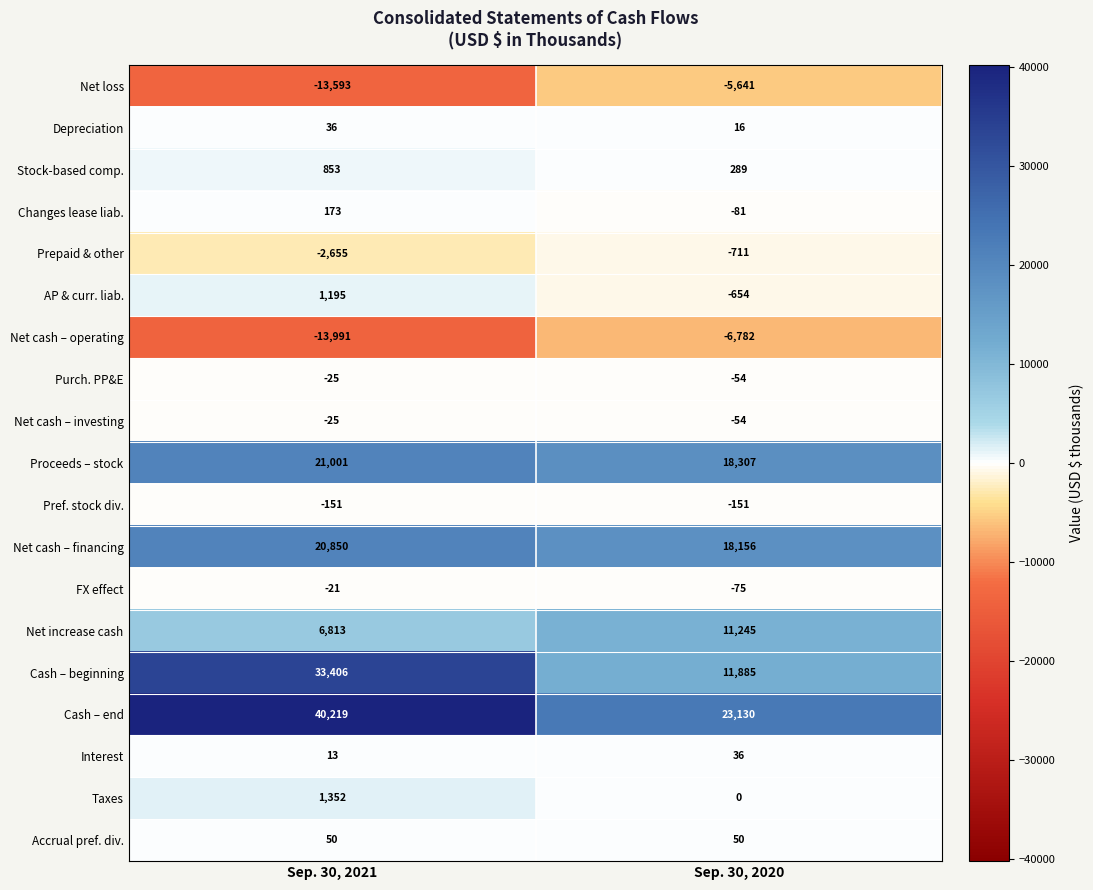

What is the difference between the Cash – end values at Sep. 30, 2020 and Sep. 30, 2021?

17089